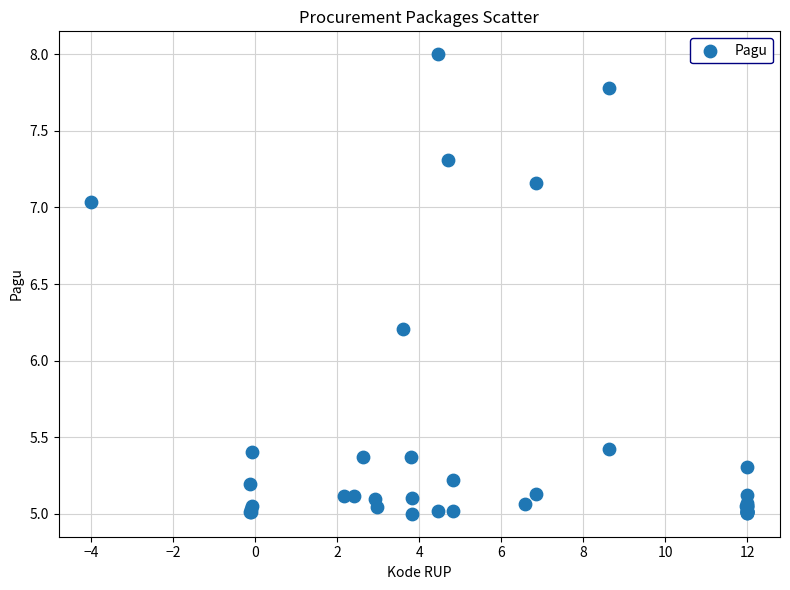

What Y value in the scatter plot is closest to 6?

6.2